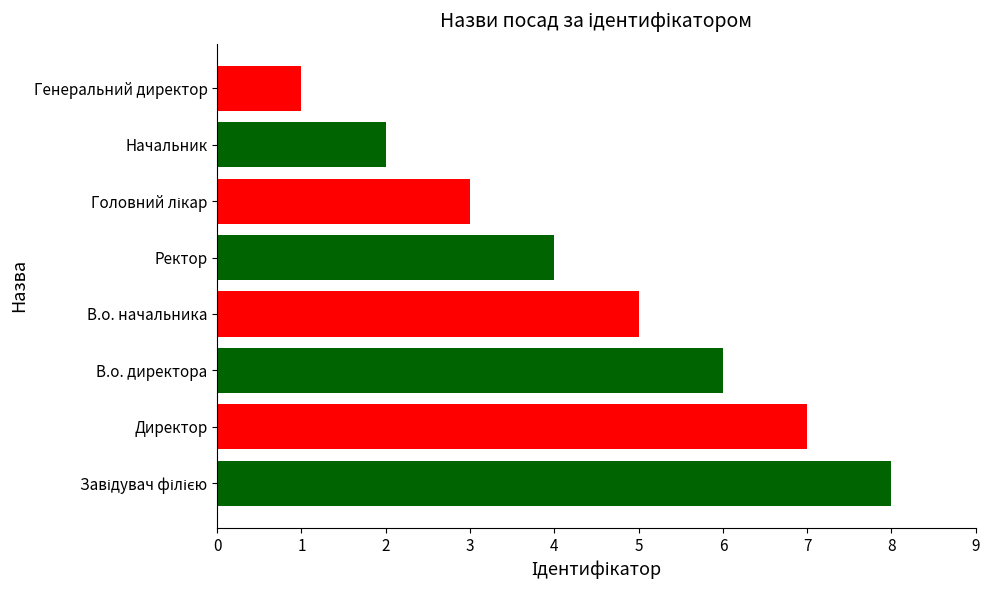

What is the sum of the values at Генеральний директор and В.о. начальника?

6